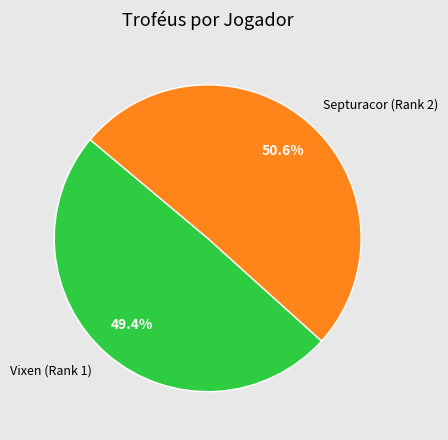

Is there a majority slice in this chart?

Yes